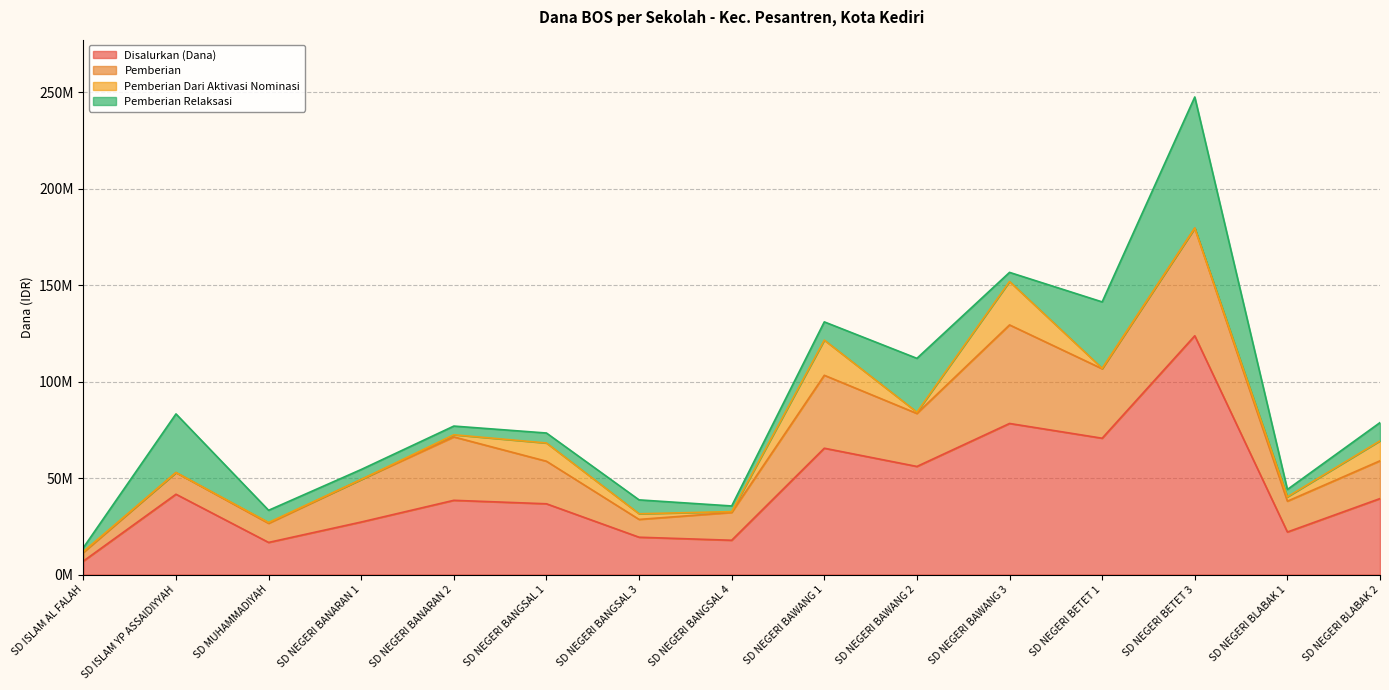

Reading left to right, what are all the values shown in this chart?

Disalurkan (Dana): SD ISLAM AL FALAH=6975000	SD ISLAM YP ASSAIDIYYAH=41625000	SD MUHAMMADIYAH=16650000	SD NEGERI BANARAN 1=27225000	SD NEGERI BANARAN 2=38475000	SD NEGERI BANGSAL 1=36675000	SD NEGERI BANGSAL 3=19350000	SD NEGERI BANGSAL 4=17775000	SD NEGERI BAWANG 1=65475000	SD NEGERI BAWANG 2=56025000	SD NEGERI BAWANG 3=78300000	SD NEGERI BETET 1=70650000	SD NEGERI BETET 3=123750000	SD NEGERI BLABAK 1=22050000	SD NEGERI BLABAK 2=39375000
Pemberian: SD ISLAM AL FALAH=4500000	SD ISLAM YP ASSAIDIYYAH=11250000	SD MUHAMMADIYAH=9900000	SD NEGERI BANARAN 1=22050000	SD NEGERI BANARAN 2=32850000	SD NEGERI BANGSAL 1=22050000	SD NEGERI BANGSAL 3=9225000	SD NEGERI BANGSAL 4=14400000	SD NEGERI BAWANG 1=37800000	SD NEGERI BAWANG 2=27450000	SD NEGERI BAWANG 3=51075000	SD NEGERI BETET 1=36000000	SD NEGERI BETET 3=55800000	SD NEGERI BLABAK 1=15975000	SD NEGERI BLABAK 2=19575000
Pemberian Dari Aktivasi Nominasi: SD ISLAM AL FALAH=450000	SD ISLAM YP ASSAIDIYYAH=0	SD MUHAMMADIYAH=450000	SD NEGERI BANARAN 1=0	SD NEGERI BANARAN 2=1125000	SD NEGERI BANGSAL 1=9450000	SD NEGERI BANGSAL 3=2925000	SD NEGERI BANGSAL 4=450000	SD NEGERI BAWANG 1=18225000	SD NEGERI BAWANG 2=675000	SD NEGERI BAWANG 3=22500000	SD NEGERI BETET 1=225000	SD NEGERI BETET 3=0	SD NEGERI BLABAK 1=2250000	SD NEGERI BLABAK 2=10350000
Pemberian Relaksasi: SD ISLAM AL FALAH=2025000	SD ISLAM YP ASSAIDIYYAH=30375000	SD MUHAMMADIYAH=6300000	SD NEGERI BANARAN 1=5175000	SD NEGERI BANARAN 2=4500000	SD NEGERI BANGSAL 1=5175000	SD NEGERI BANGSAL 3=7200000	SD NEGERI BANGSAL 4=2925000	SD NEGERI BAWANG 1=9450000	SD NEGERI BAWANG 2=27900000	SD NEGERI BAWANG 3=4725000	SD NEGERI BETET 1=34425000	SD NEGERI BETET 3=67950000	SD NEGERI BLABAK 1=3825000	SD NEGERI BLABAK 2=9450000